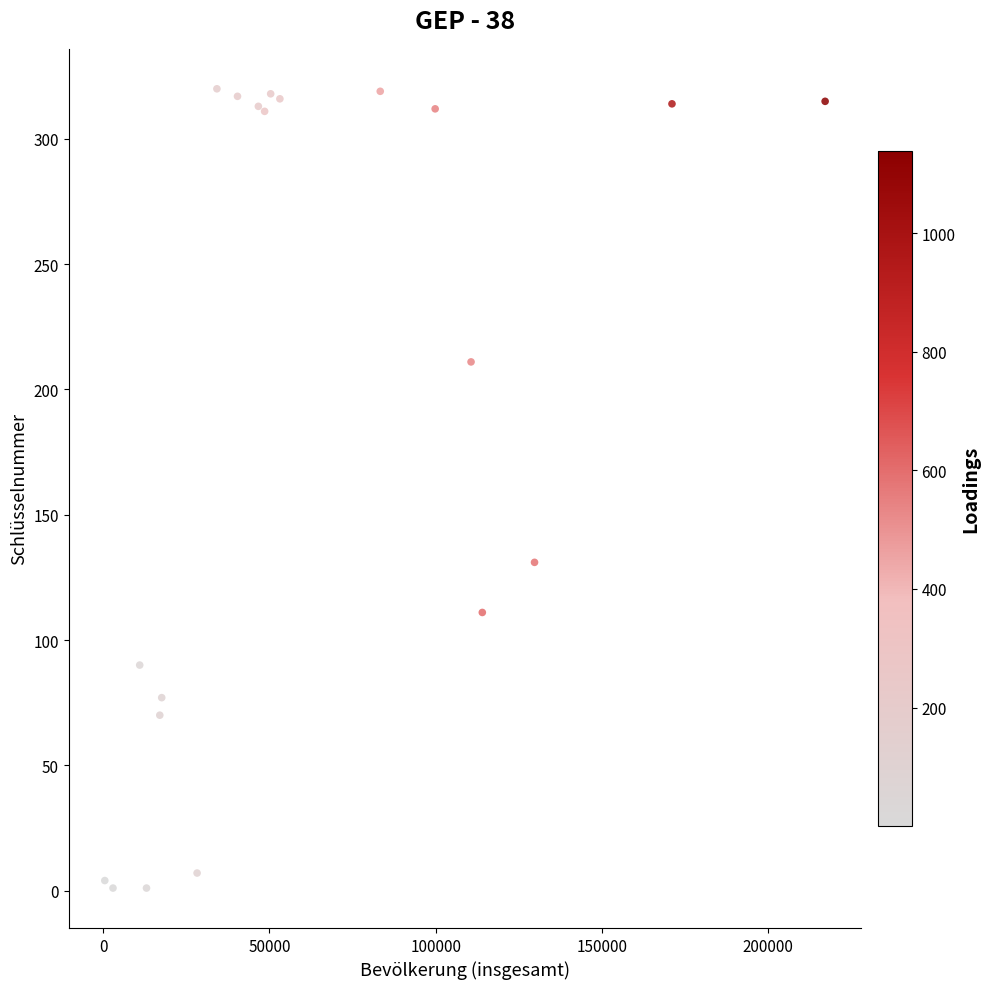

What Y value in the scatter plot is closest to 160?

131